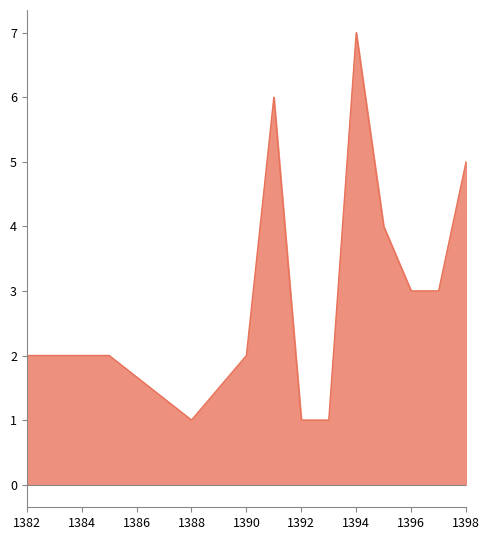

What is the value of the 2nd point from the left?

2